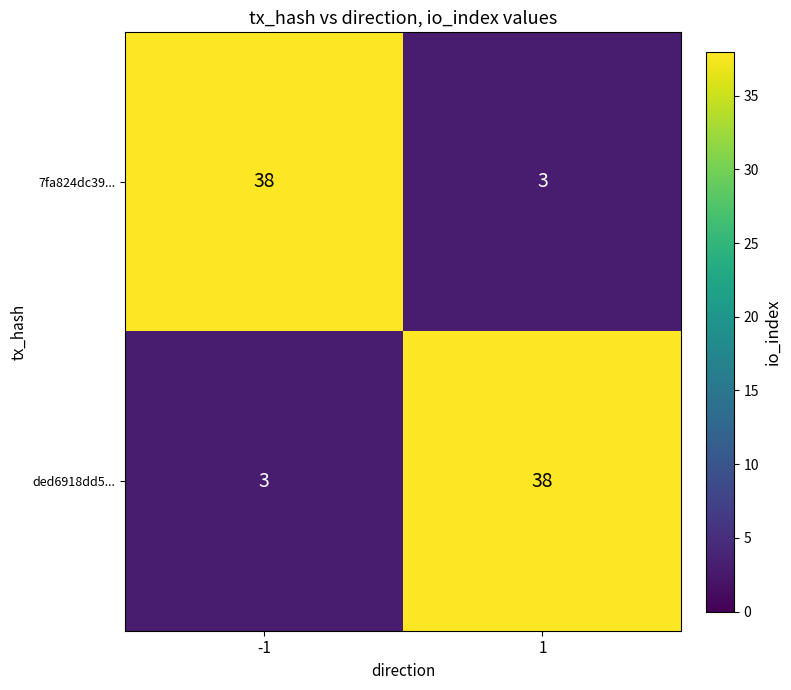

What is the sum of all ded6918dd5... values?

41